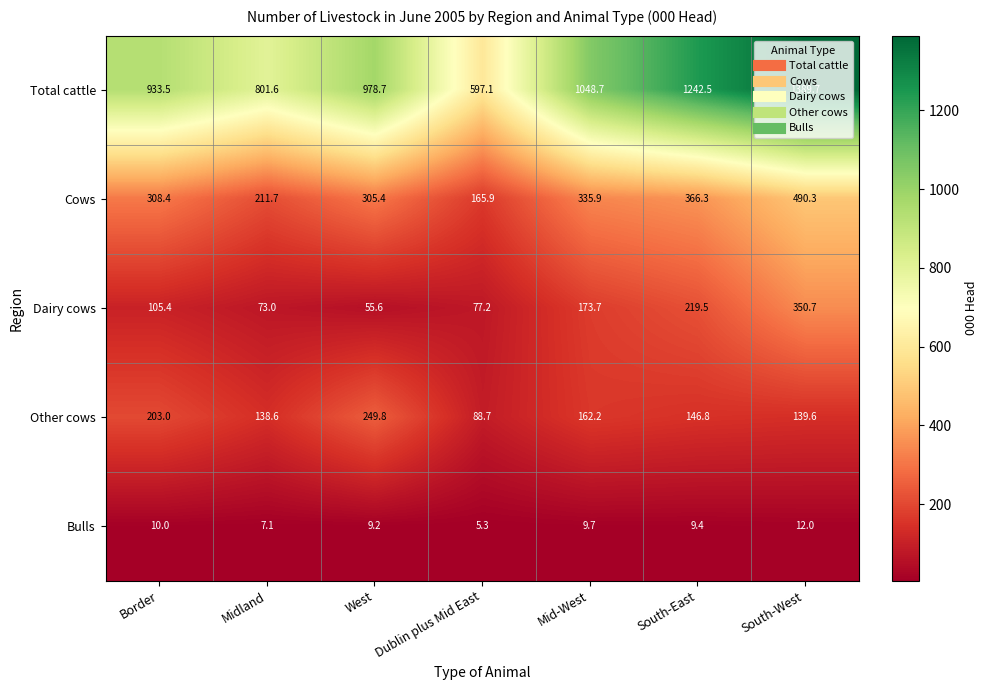

Which series changed the most between Mid-West and South-East?

Total cattle